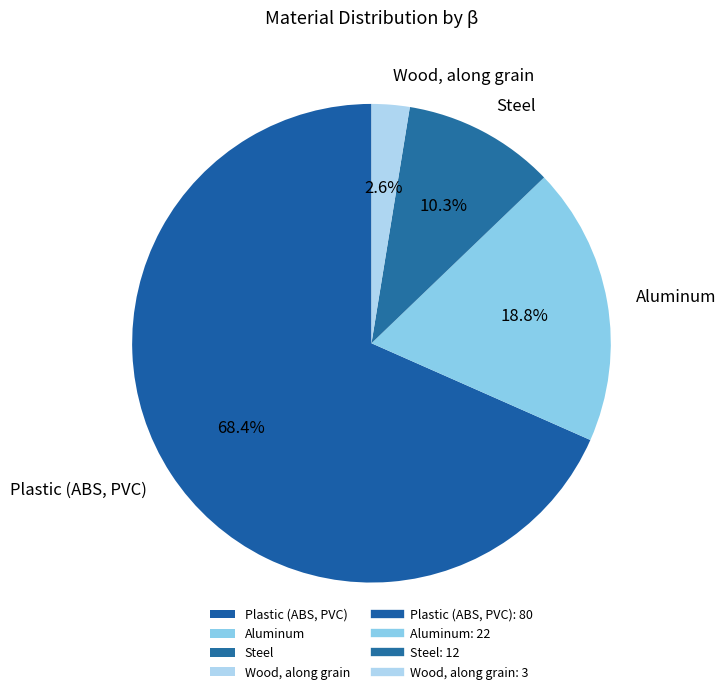

What percentage is the Wood, along grain slice, to the nearest percent?

3%